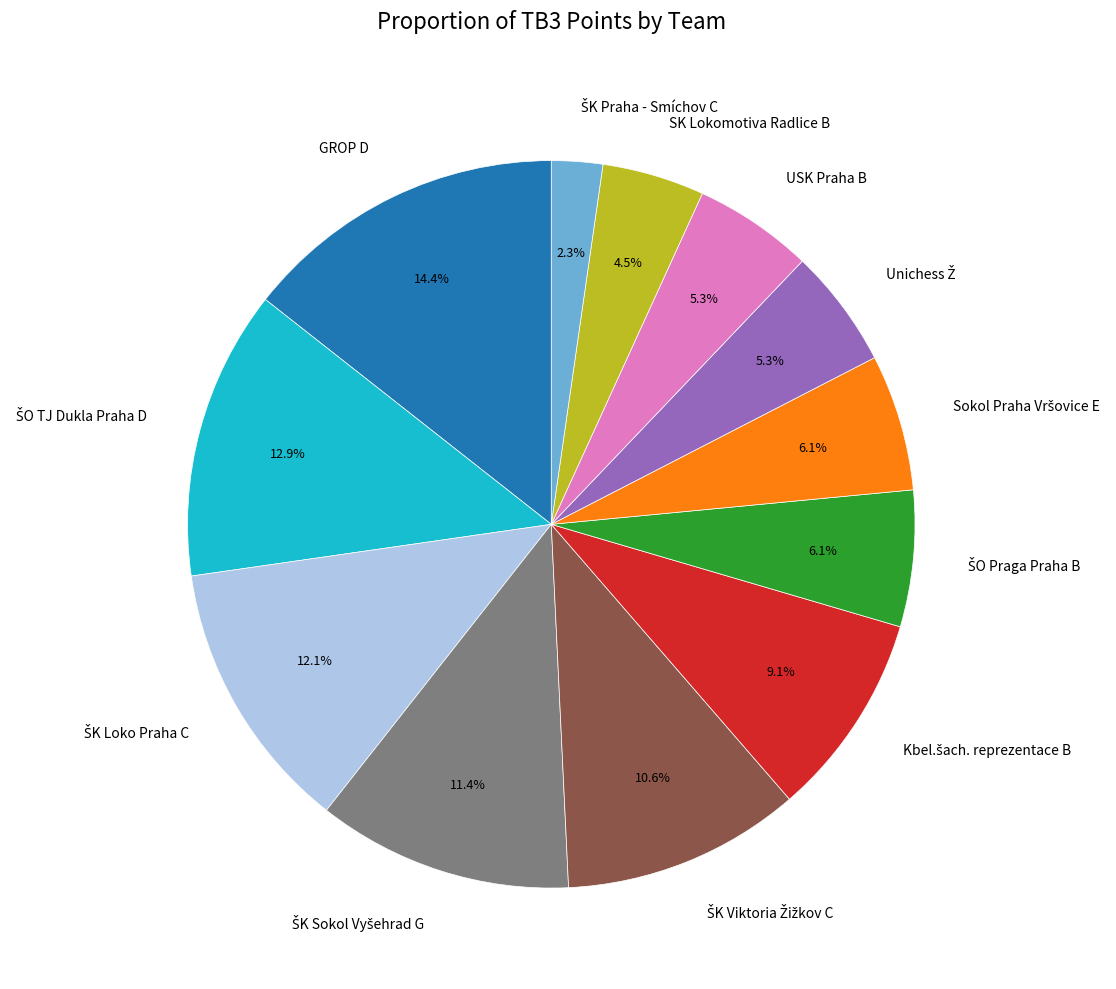

Is there a majority slice in this chart?

No